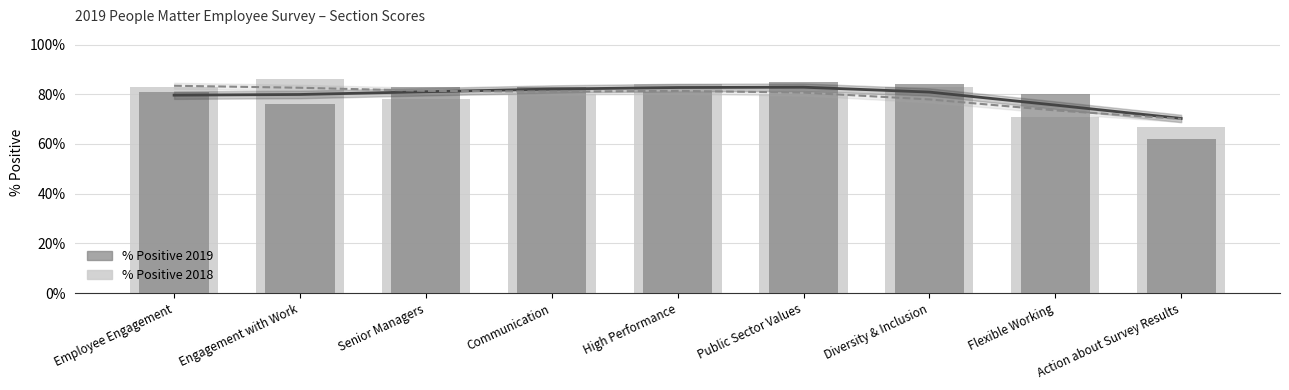

Is it true that % Positive 2018 equals 0.8 at Employee Engagement?

True